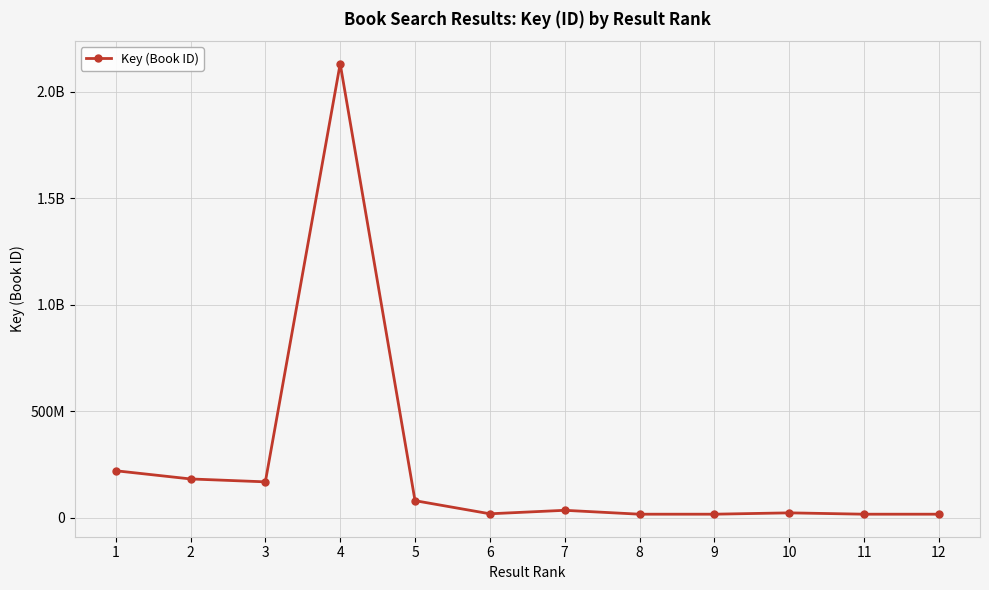

List the labels in order of value, largest first.

4, 1, 2, 3, 5, 7, 10, 6, 9, 8, 12, 11